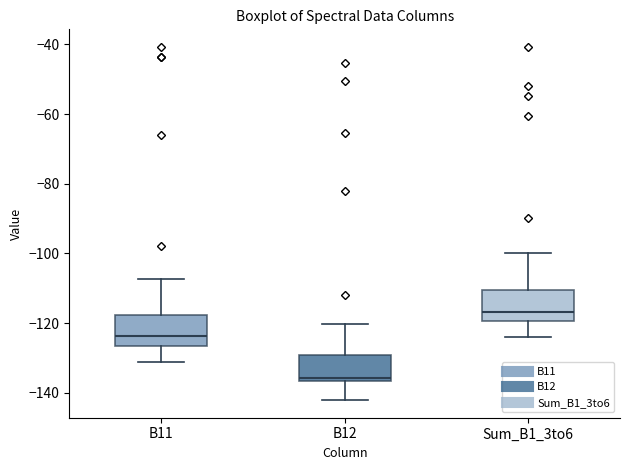

Reading left to right, read every box against the y-axis: the position of its median line, the range the box covers, and the ends of its whiskers. The values are not printed on the chart, so give them approximately, as read against the axis.

B11: median -124, box -126 to -118, whiskers -132 to -108
B12: median -136 (just above the box's lower edge), box -136 to -130, whiskers -142 to -120
Sum_B1_3to6: median -116, box -120 to -110, whiskers -124 to -100